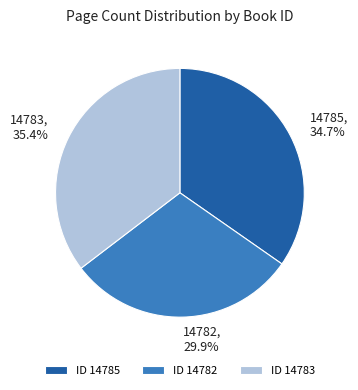

Is it true that 14782 is 24% of the pie?

False